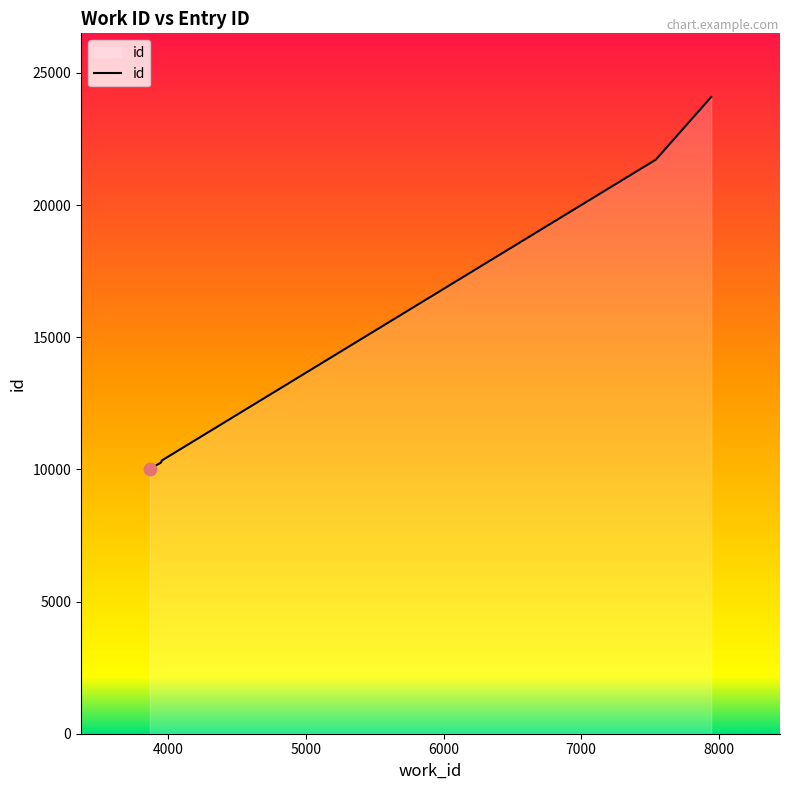

What is the smallest value displayed?

10012